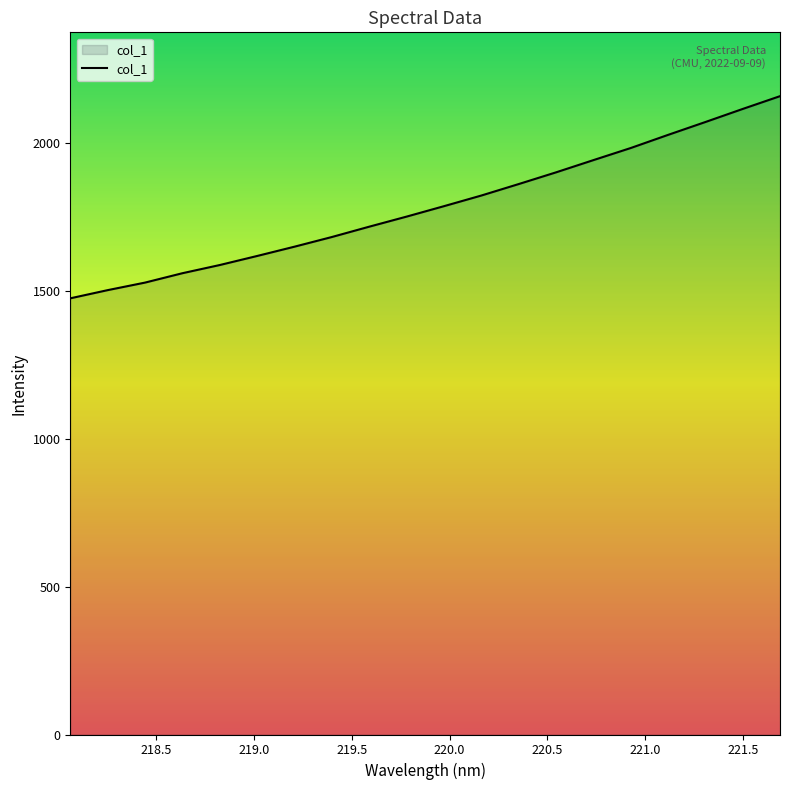

What is the smallest value displayed?

1475.5